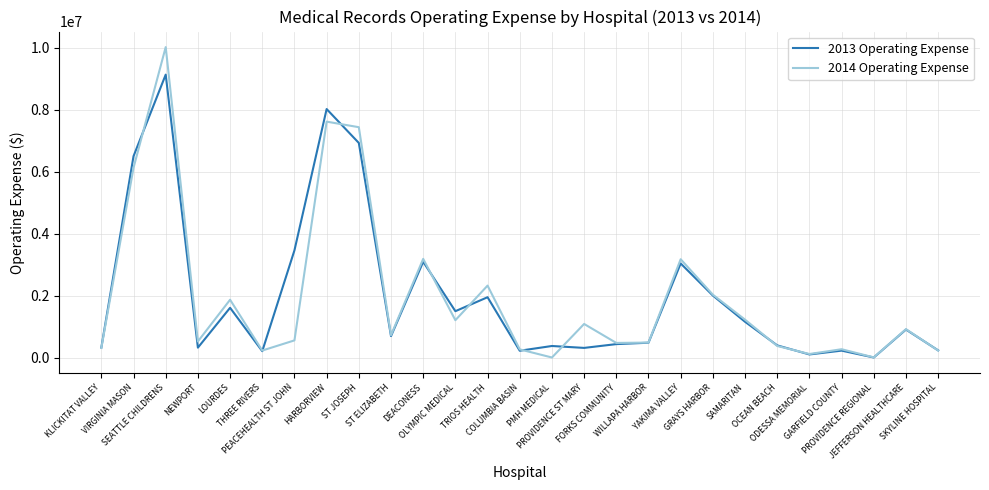

What is the maximum value shown in the chart?

10028933